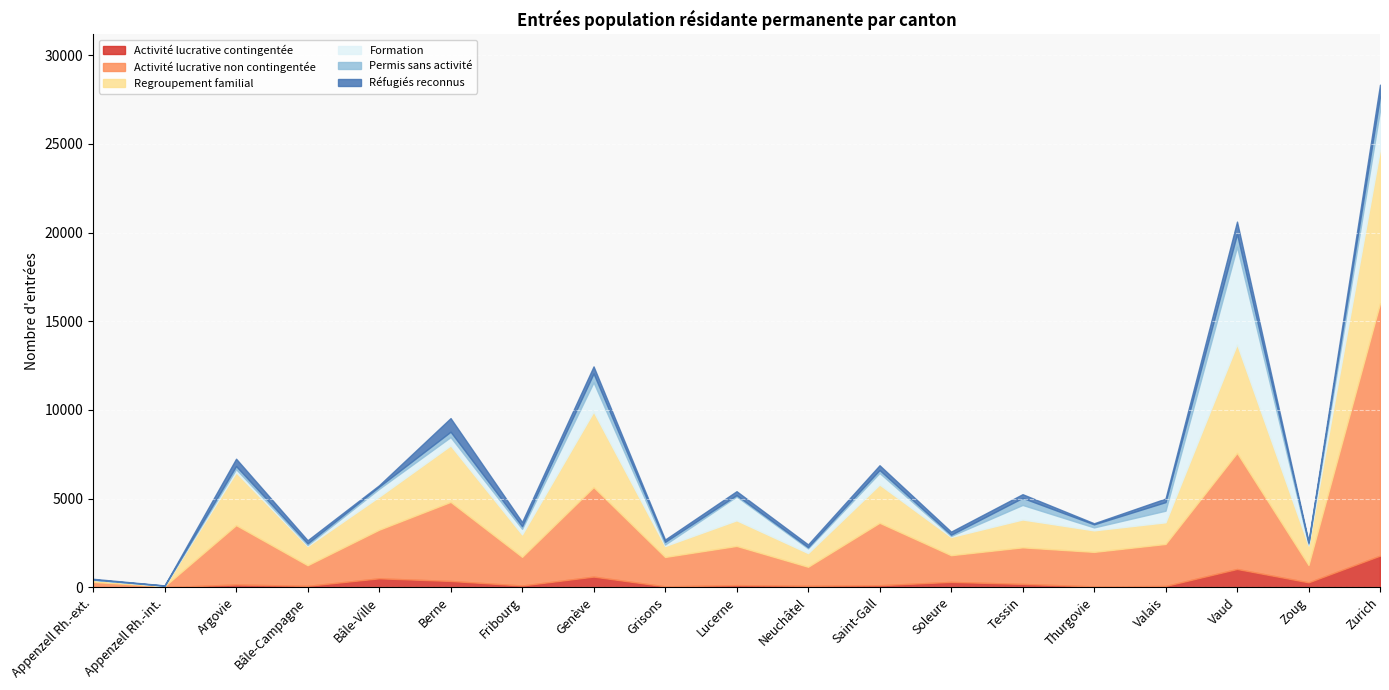

At which label does Formation reach its peak?

Vaud